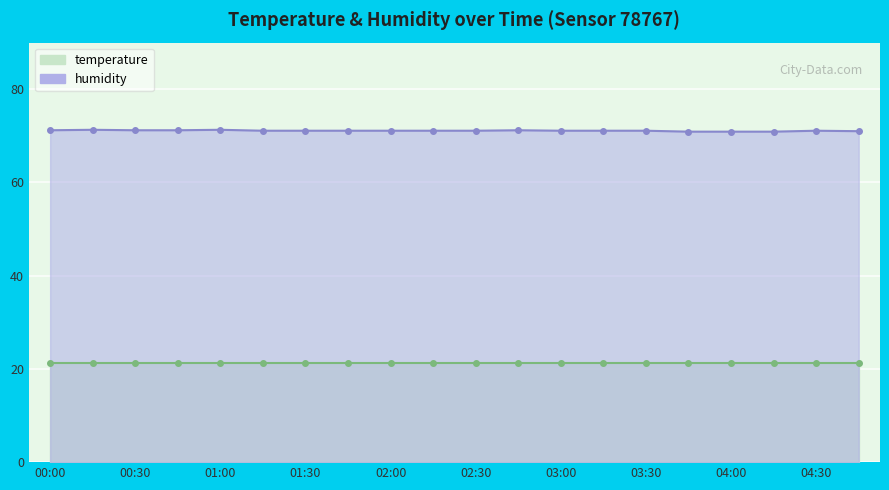

At which label does the data first exceed 71?

00:00